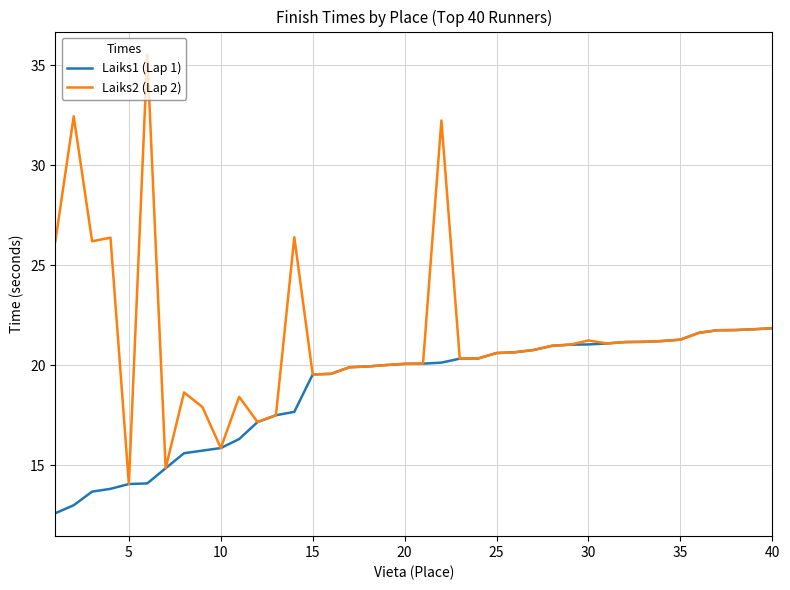

Which series has the largest total across all categories?

Laiks2 (Lap 2)